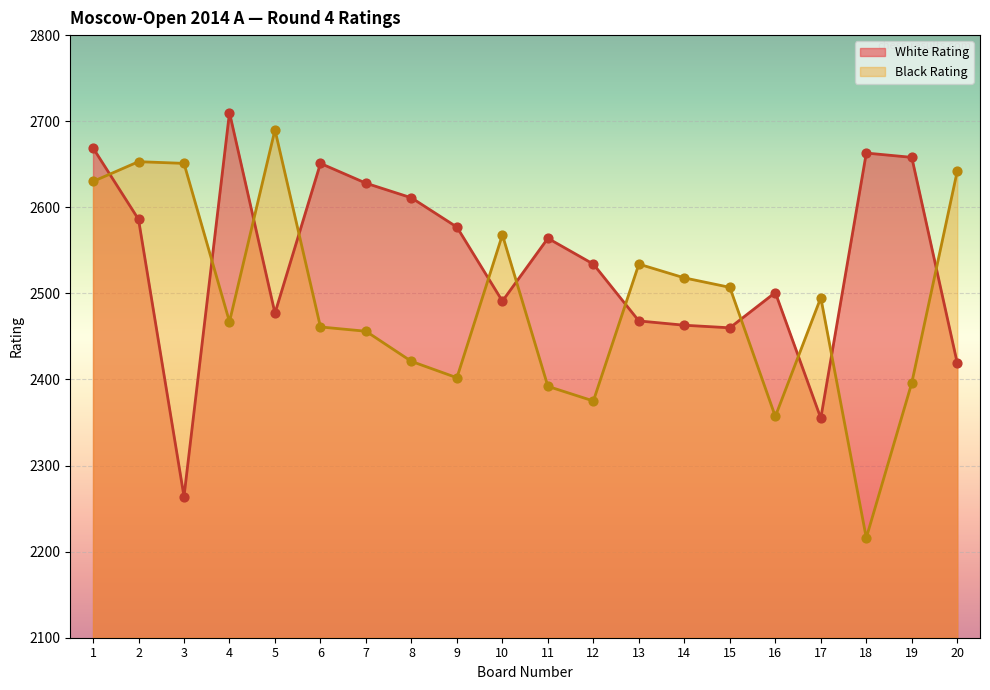

Which series contains the highest Y value?

White Rating